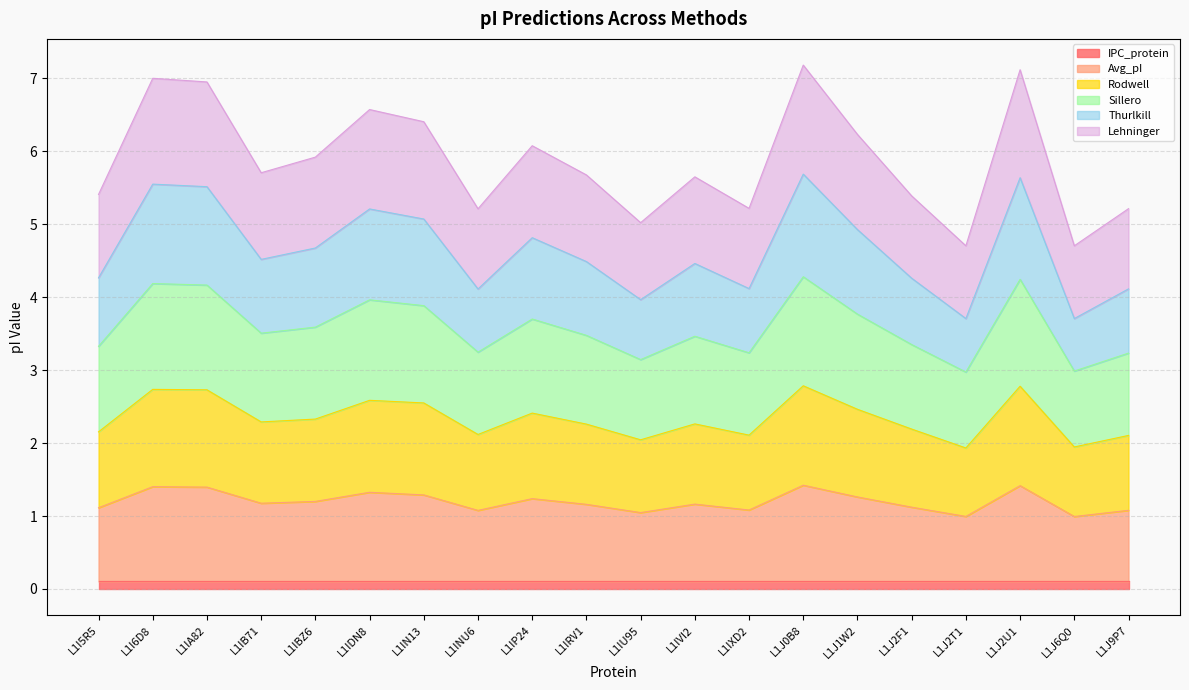

Where is Sillero nearest to the value 5?

L1IU95